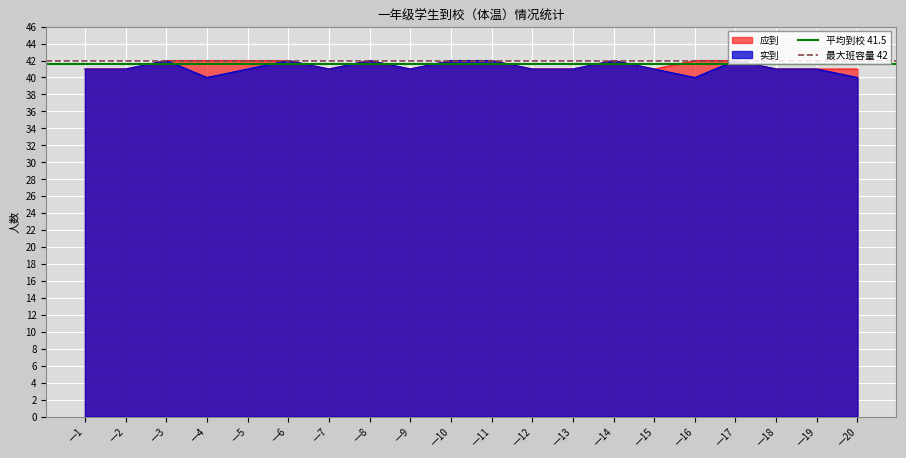

How many lines are shown in the chart?

2